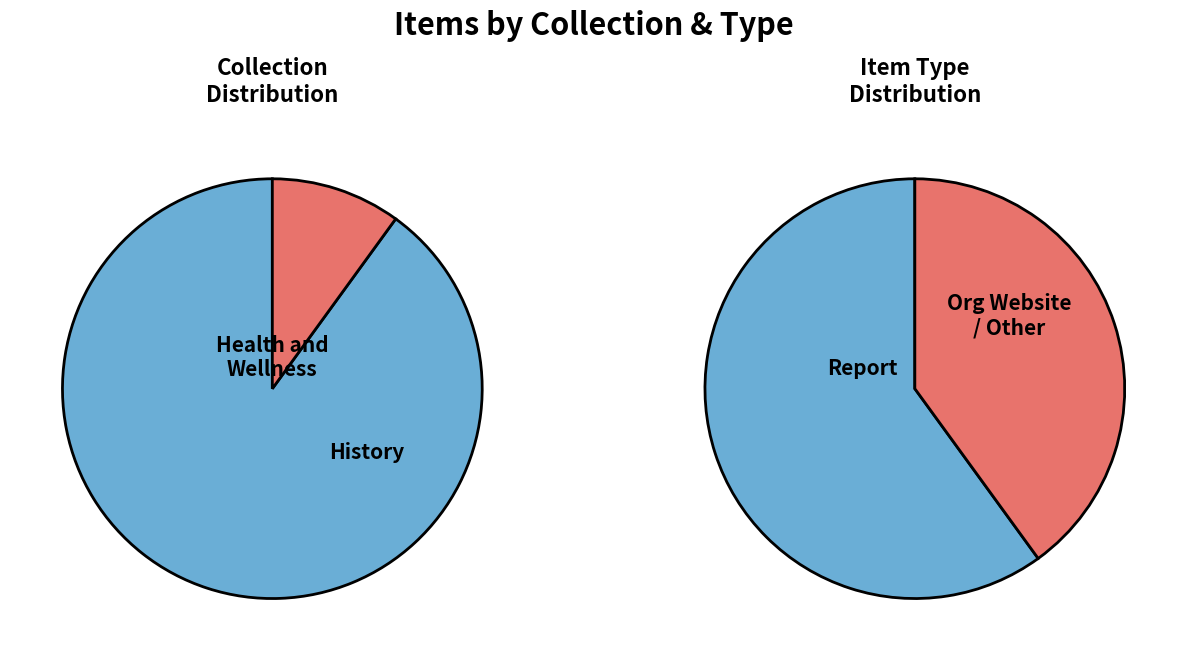

Does 561 represent more than half of the total?

No